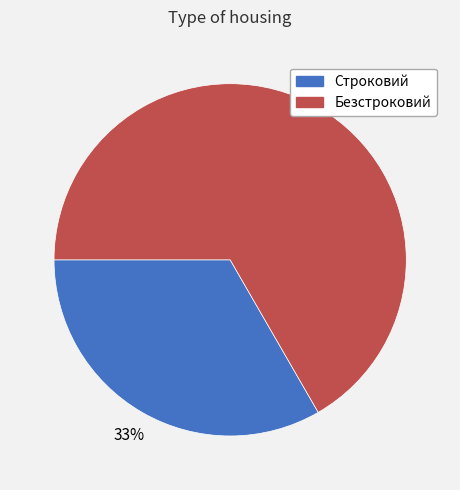

Is Строковий the majority of the pie?

No